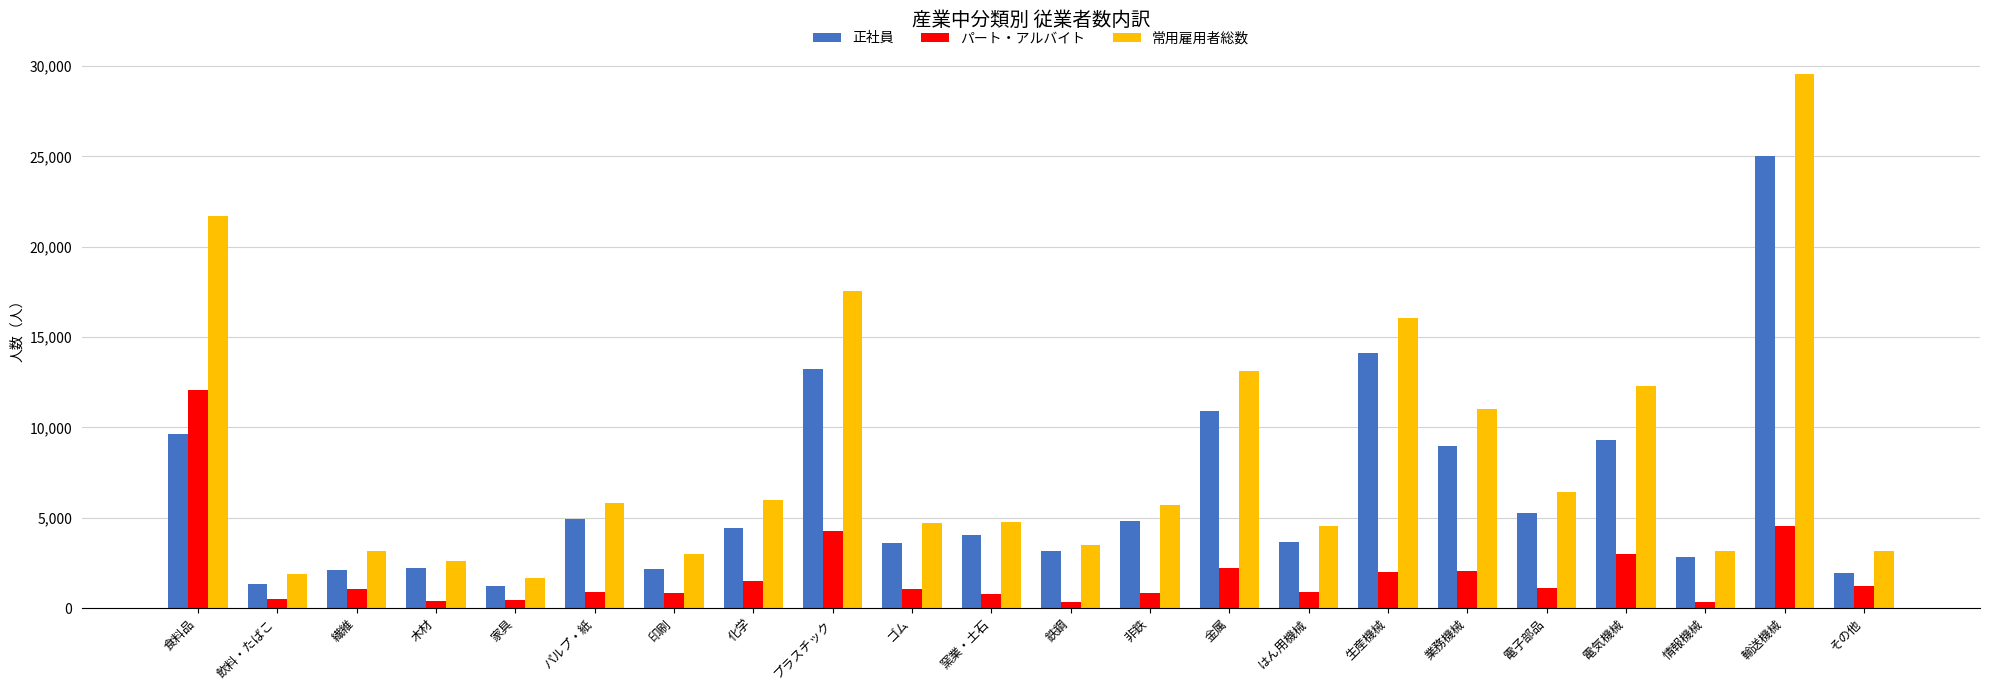

Count the number of data series in this chart.

3